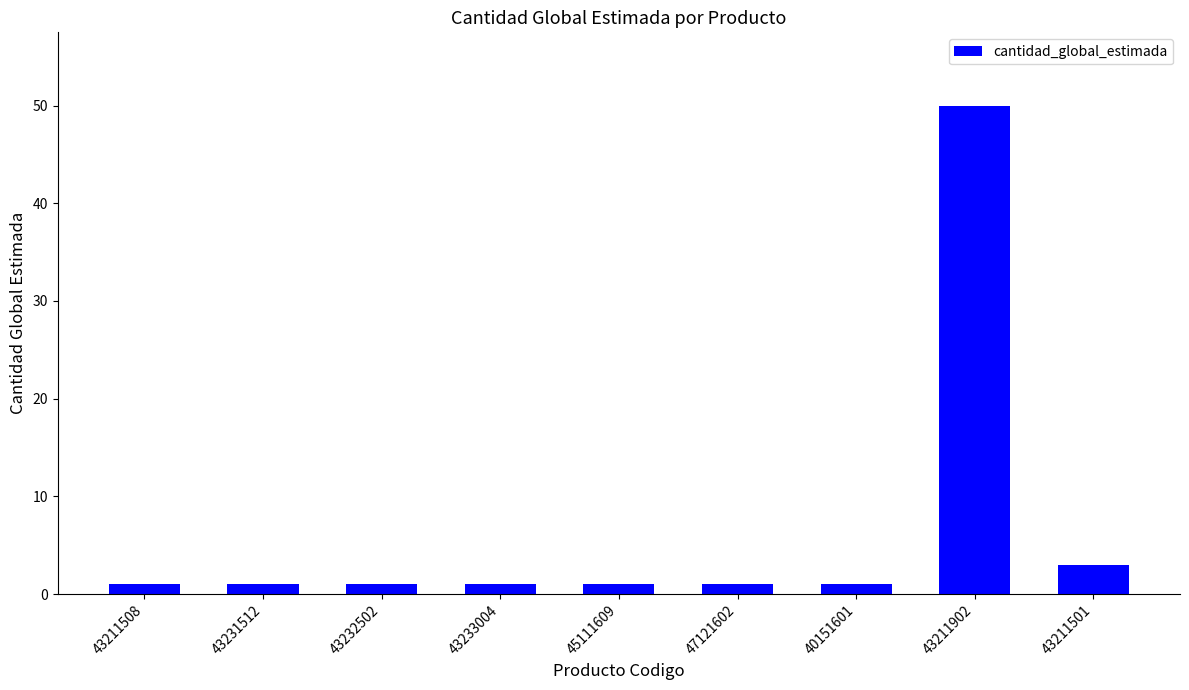

What is the label of the 6th bar from the left?

47121602